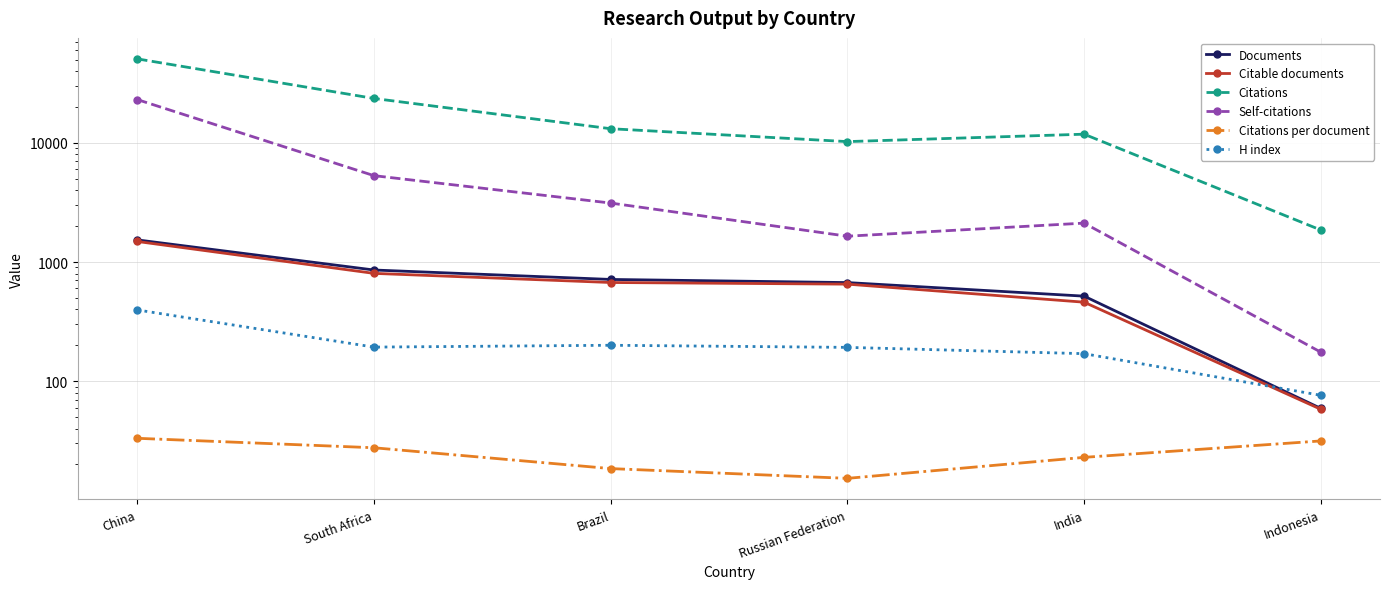

At which label does H index first exceed 193?

China